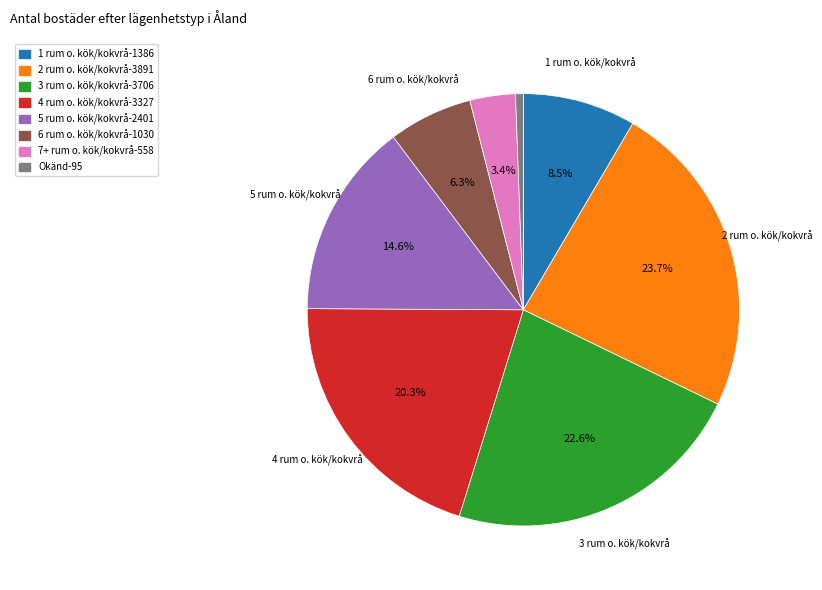

Does 7+ rum o. kök/kokvrå represent more than half of the total?

No